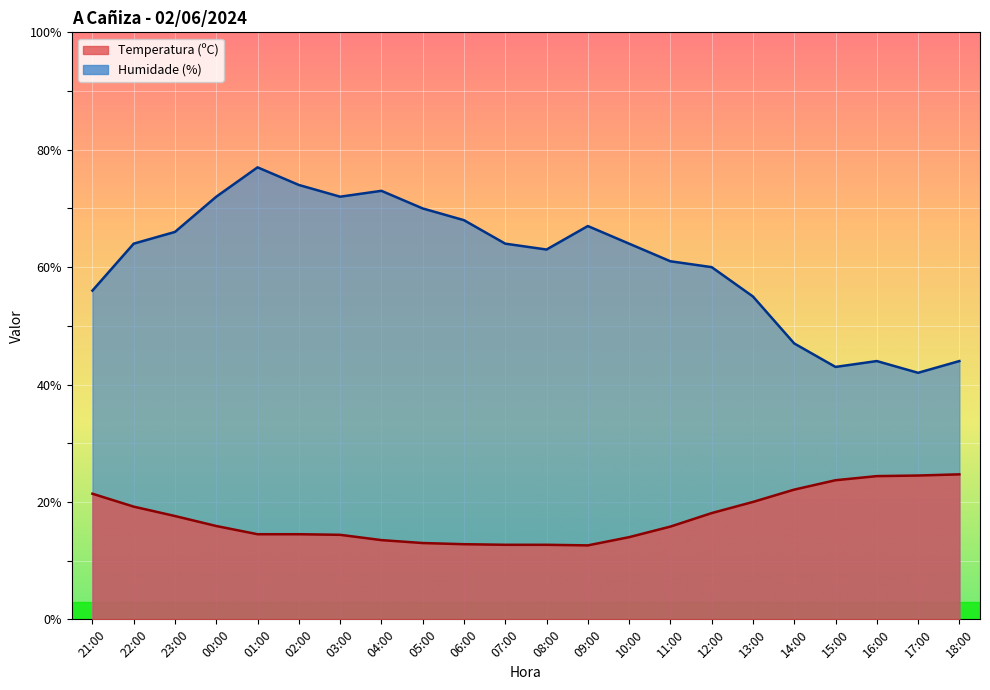

Which series has the widest spread of values?

Humidade (%)